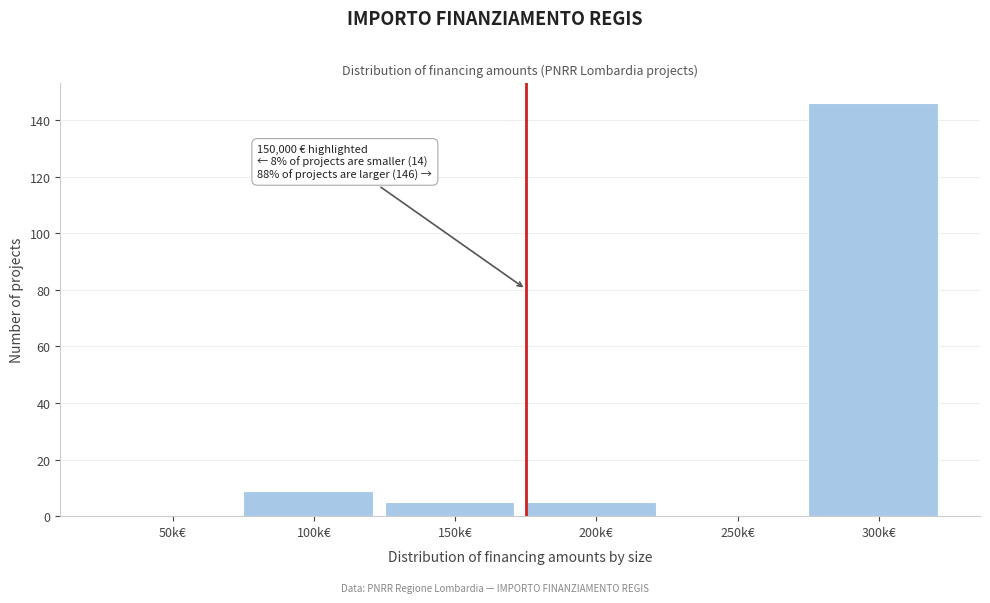

Reading left to right, what are all the values shown in this chart?

50k€=0	100k€=9	150k€=5	200k€=5	250k€=0	300k€=146